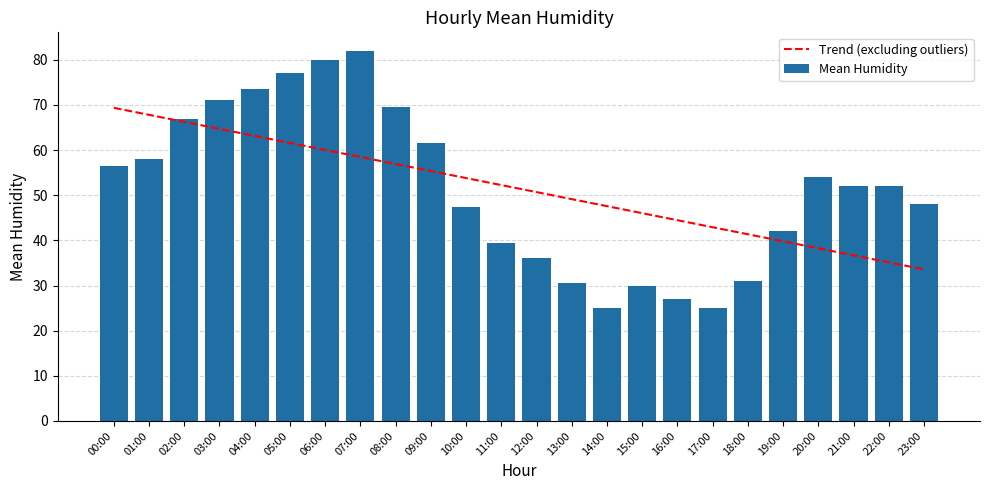

Rank the series by their maximum value, from highest to lowest.

Mean Humidity, Trend (excluding outliers)